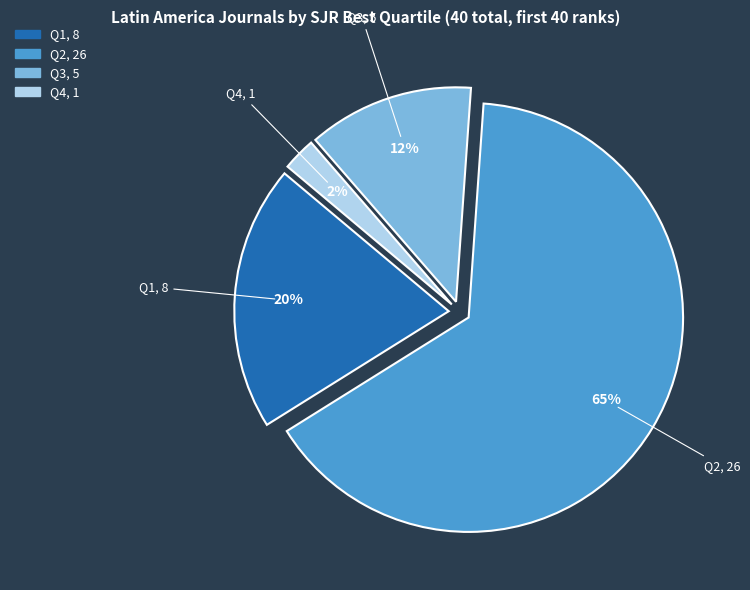

The Q2 slice represents 65% of the pie. True or false?

True